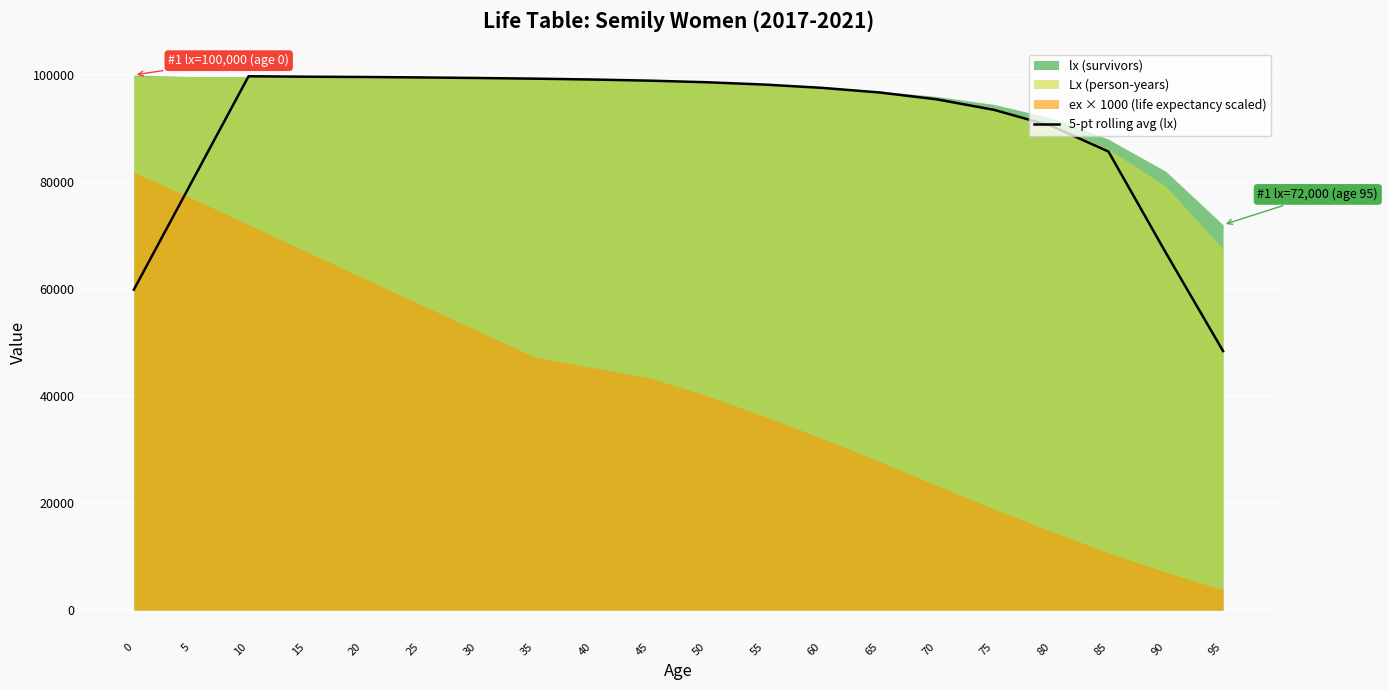

At which label does the data first exceed 98210?

10